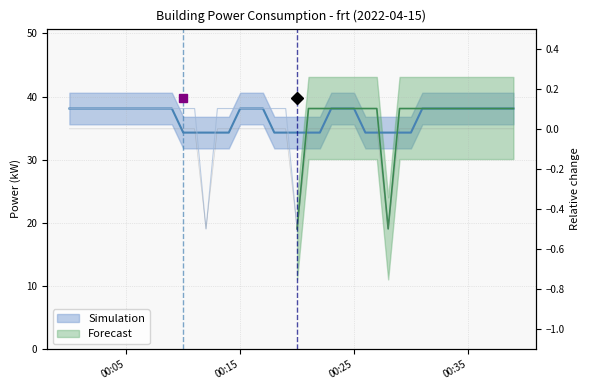

List the labels in order of value, largest first.

00:00, 00:01, 00:02, 00:03, 00:04, 00:05, 00:06, 00:07, 00:08, 00:09, 00:10, 00:11, 00:13, 00:14, 00:15, 00:16, 00:17, 00:18, 00:19, 00:21, 00:22, 00:23, 00:24, 00:25, 00:26, 00:27, 00:29, 00:30, 00:31, 00:32, 00:33, 00:34, 00:35, 00:36, 00:37, 00:38, 00:39, 00:12, 00:20, 00:28